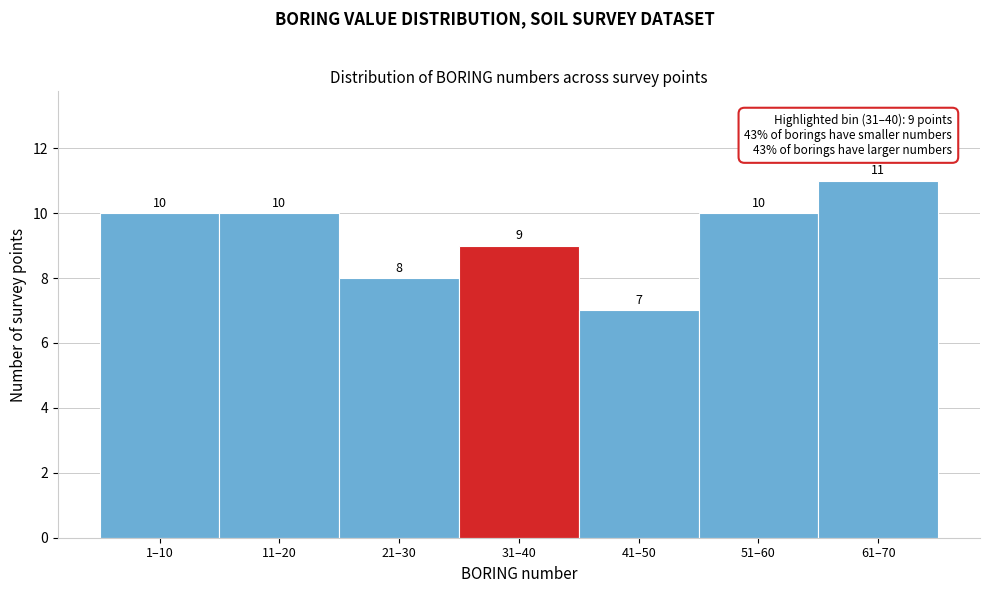

Reading left to right, transcribe all the data shown in this chart.

1–10=10	11–20=10	21–30=8	31–40=9	41–50=7	51–60=10	61–70=11